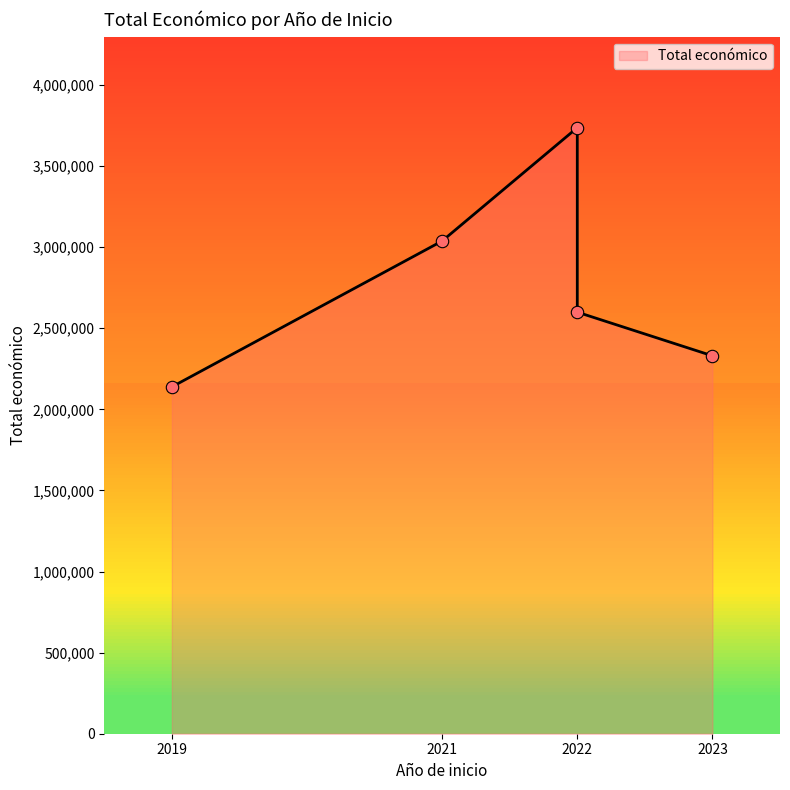

What is the change in value from 2023 to 2019?

-191607